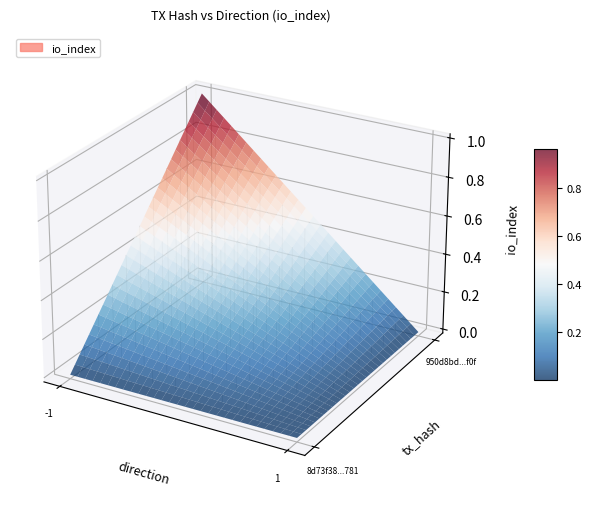

Reading left to right, transcribe all the data shown in this chart.

8d73f38fd11bca595b01226359717b3299a1781: direction=-1	io_index=0
950d8bd1cc93c93811f7921e7bc1a75db51cd0f: direction=1	io_index=1